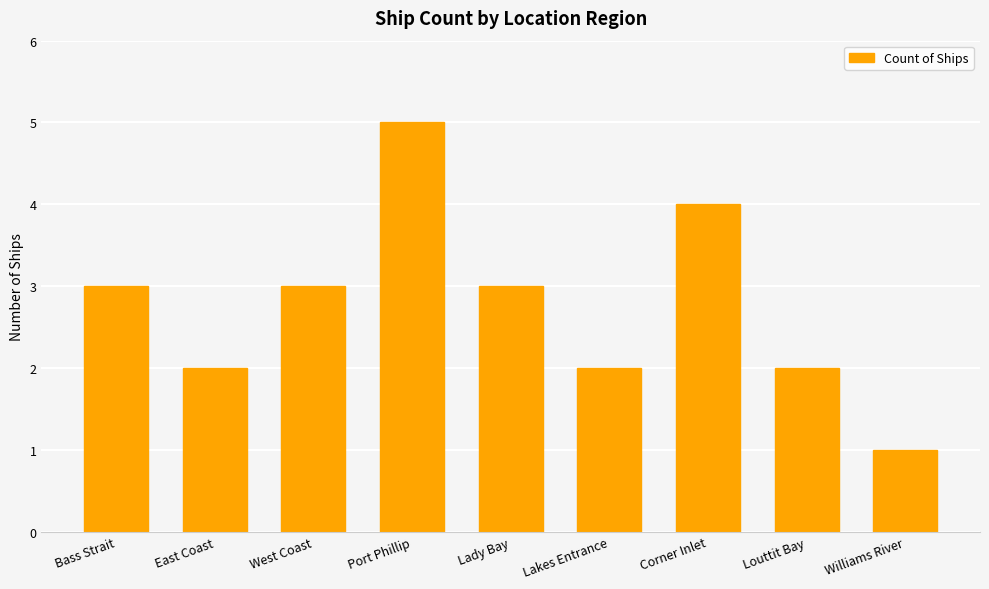

What is the sum of all values?

25